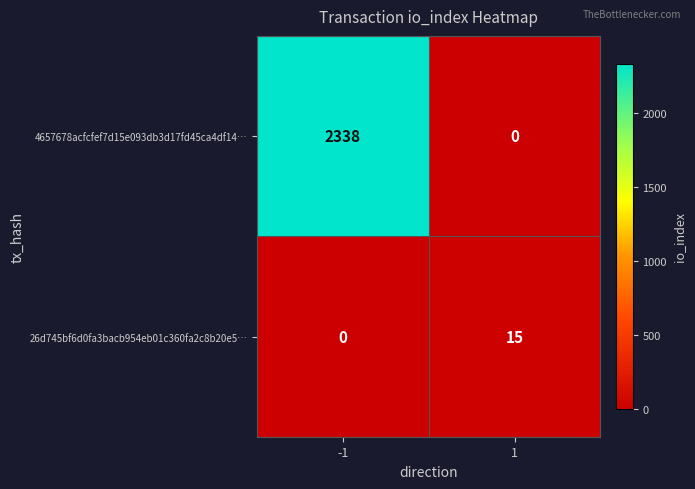

What is the sum of the 26d745bf6d0fa3bacb954eb01c360fa2c8b20e5… values at -1 and 1?

15